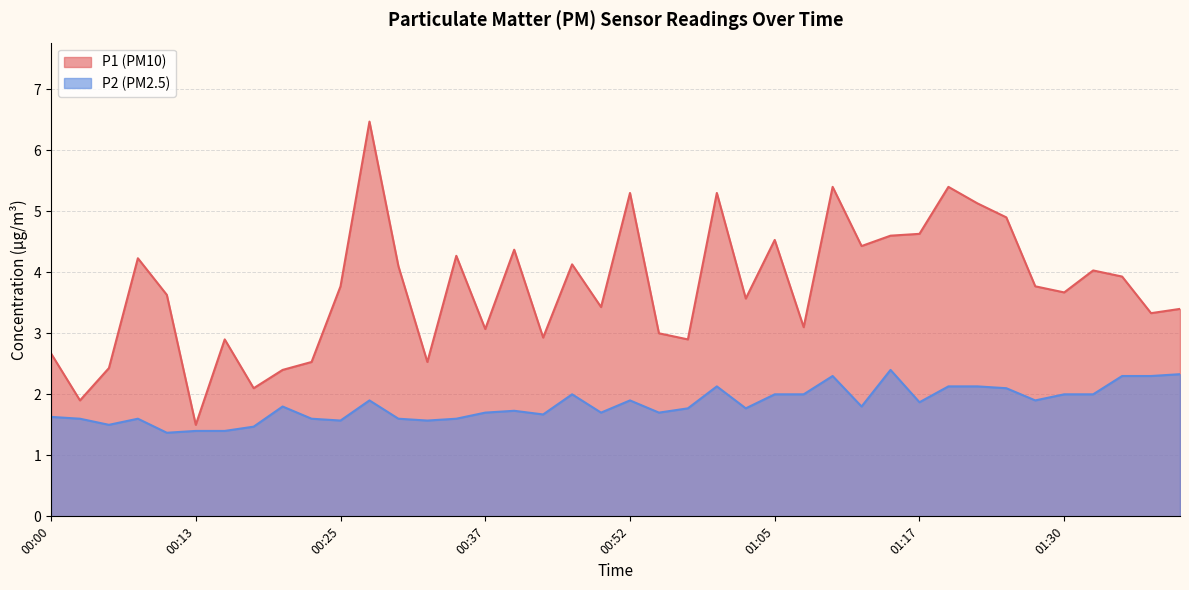

What is the sum of the P1 values at 00:37 and 01:35?

7.0